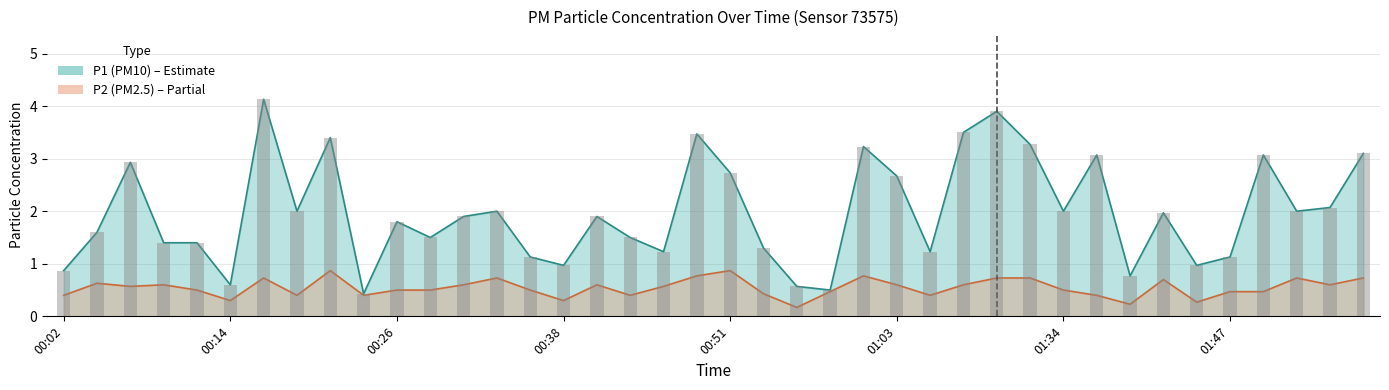

Rank the categories by P1 value from highest to lowest.

00:16, 01:17, 01:12, 00:48, 00:21, 01:26, 01:01, 01:57, 01:37, 01:49, 00:07, 00:51, 01:03, 01:54, 00:19, 00:33, 01:34, 01:52, 01:42, 00:31, 00:41, 00:26, 00:04, 00:29, 00:43, 00:09, 00:12, 00:53, 00:46, 01:06, 00:36, 01:47, 00:38, 01:45, 00:02, 01:40, 00:14, 00:56, 00:58, 00:24